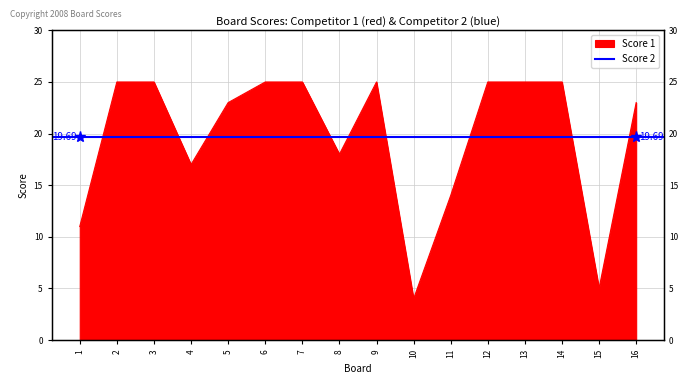

How many interior local valleys (lower than both neighbors) does the data have?

4